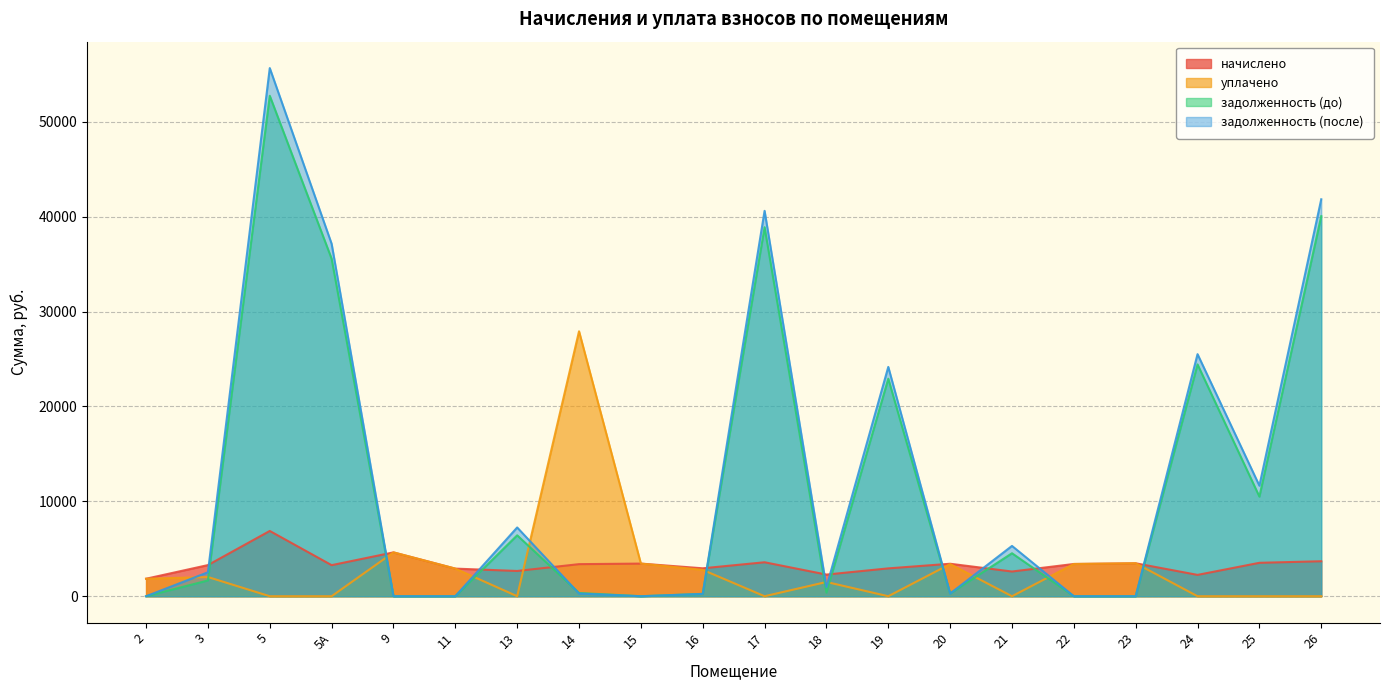

What is the lowest value of the начислено series?

1843.8